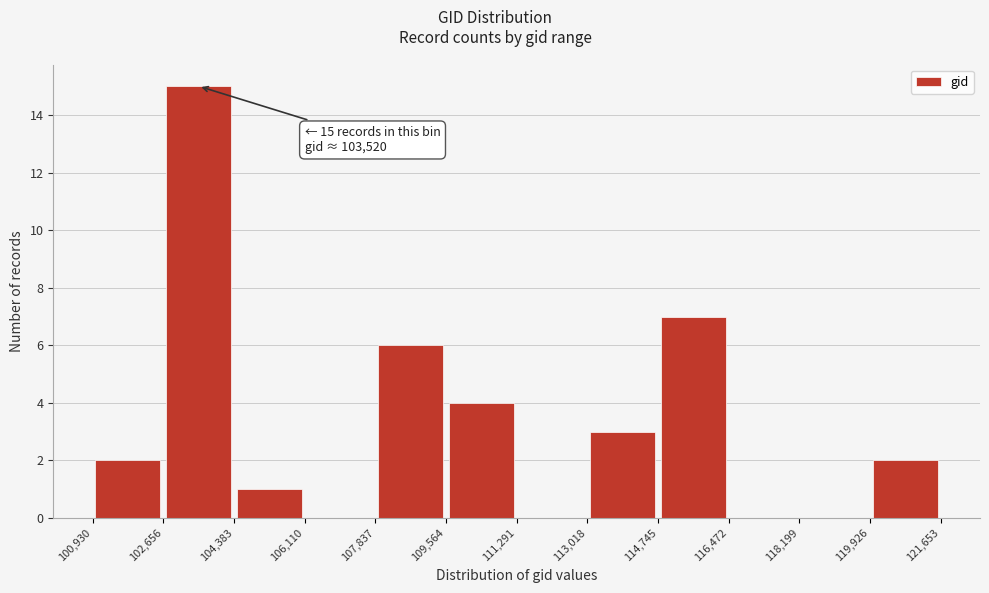

Over which range of the x-axis is the bar tallest?

102,656 to 104,383